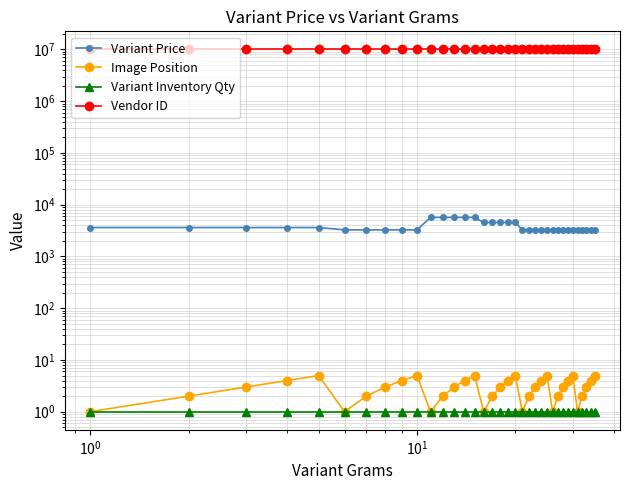

Which series has the widest spread of values?

Variant Price